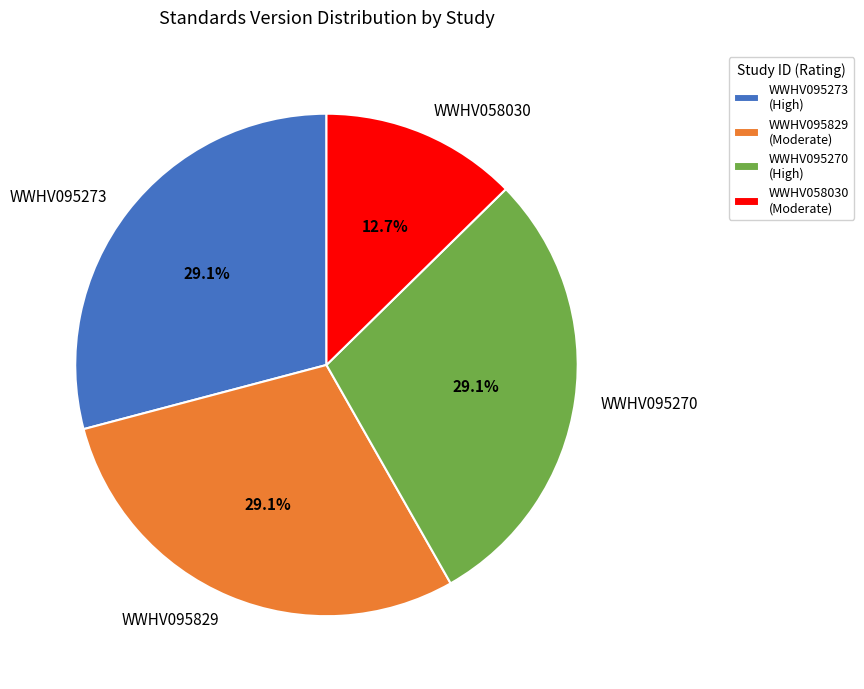

What percentage do WWHV095829 and WWHV095270 together represent?

58.2%